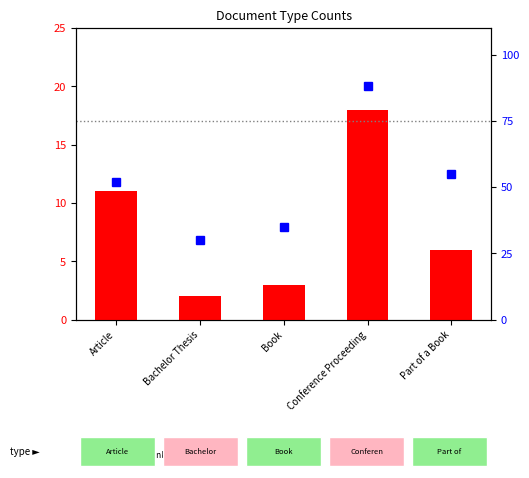

Rank the categories by count value from lowest to highest.

Bachelor Thesis, Book, Part of a Book, Article, Conference Proceeding